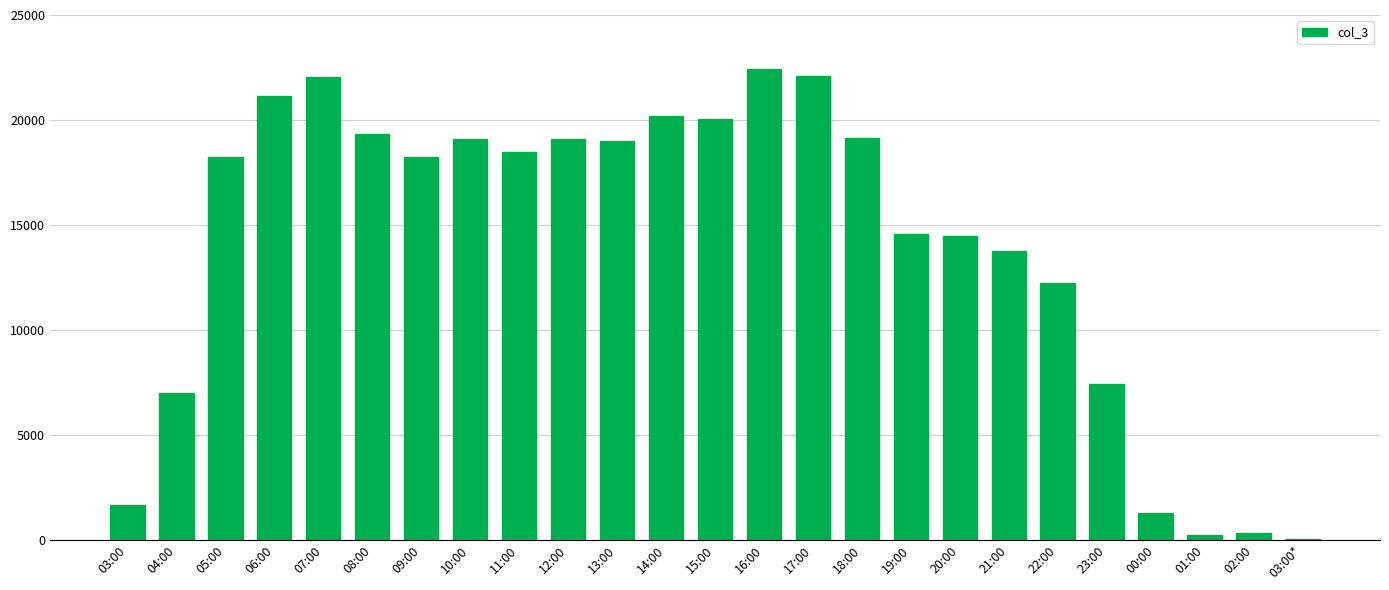

Are the bars horizontal?

No